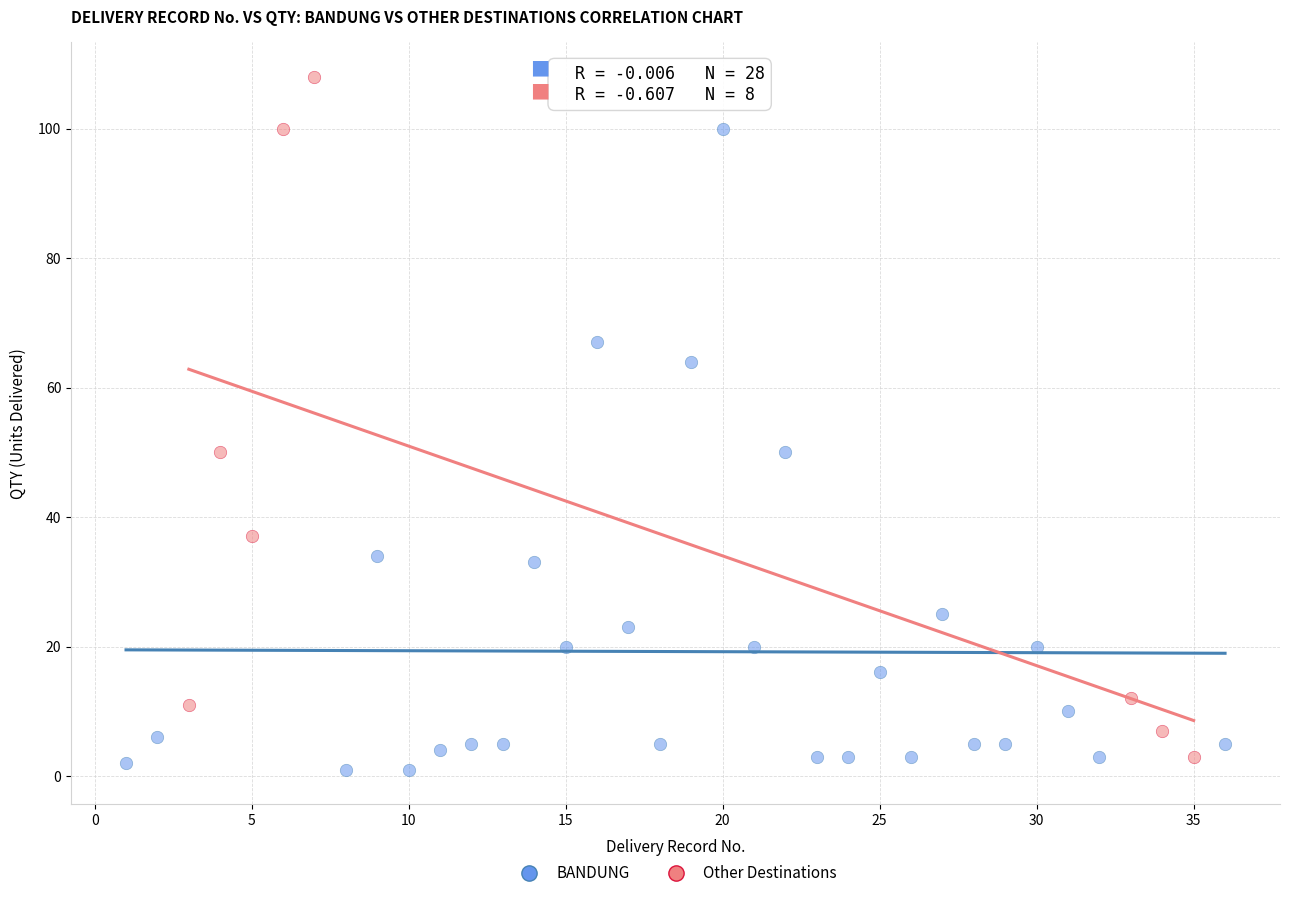

Which series reaches the maximum Y coordinate?

Other Destinations